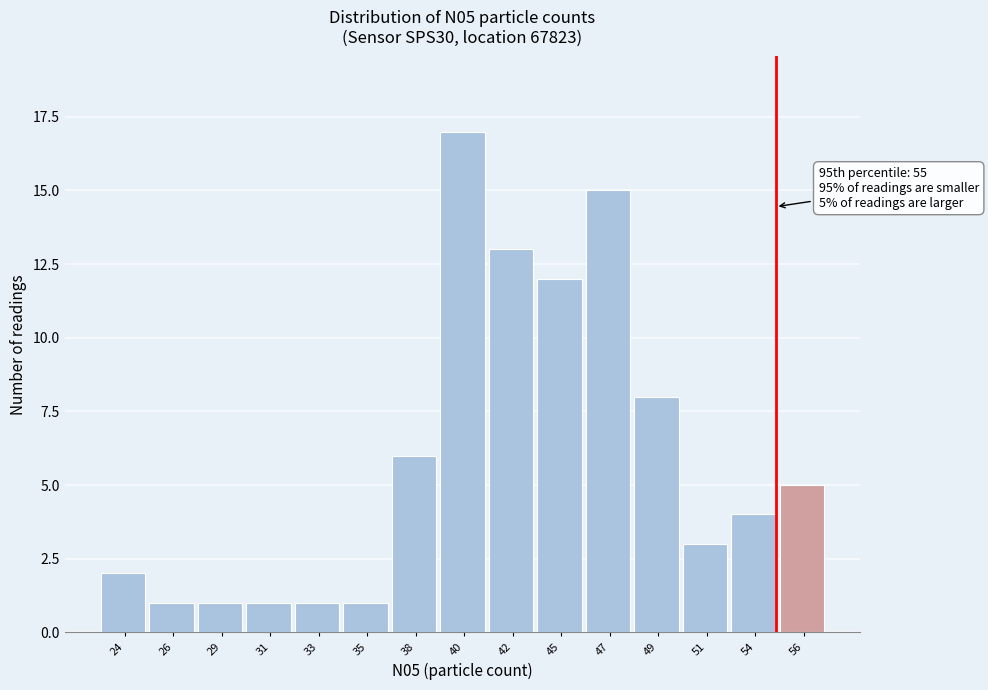

Reading left to right, list all the values displayed in this chart.

2	1	1	1	1	1	6	17	13	12	15	8	3	4	5